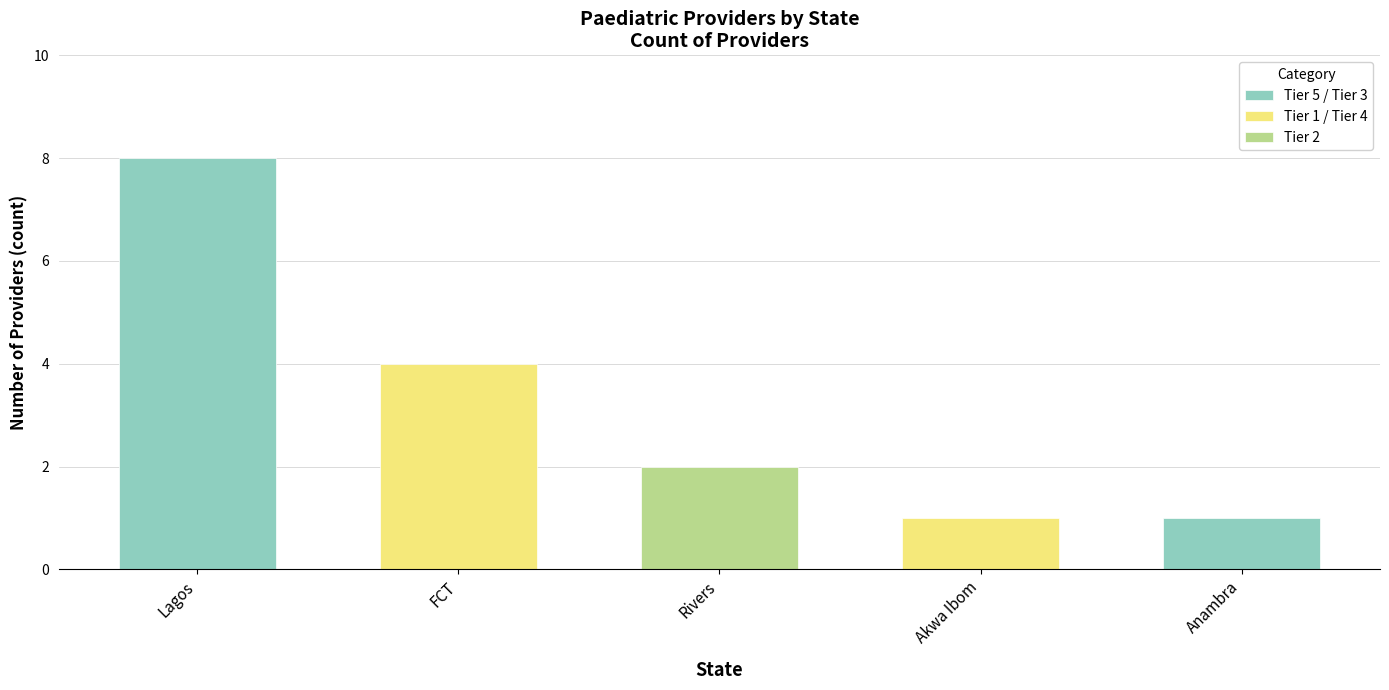

Reading left to right, transcribe all the data shown in this chart.

8	4	2	1	1